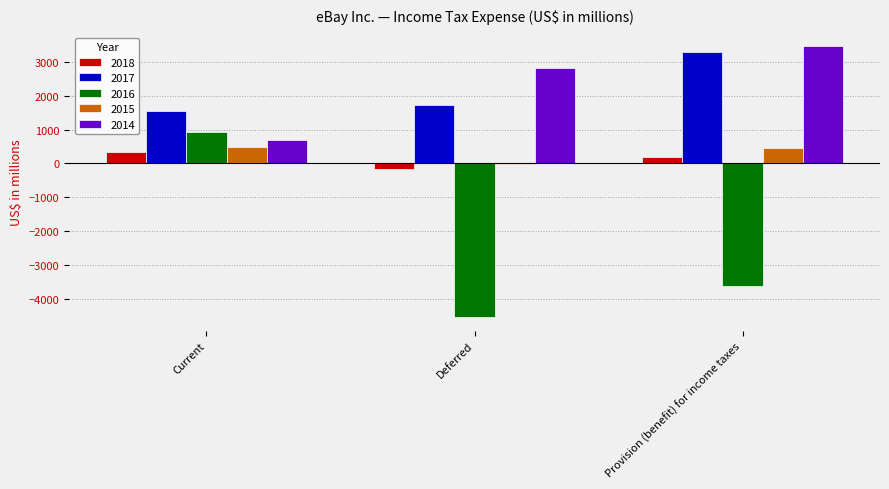

Is the value of 2017 at Provision (benefit) for income taxes greater than the value of 2018 at Provision (benefit) for income taxes?

Yes